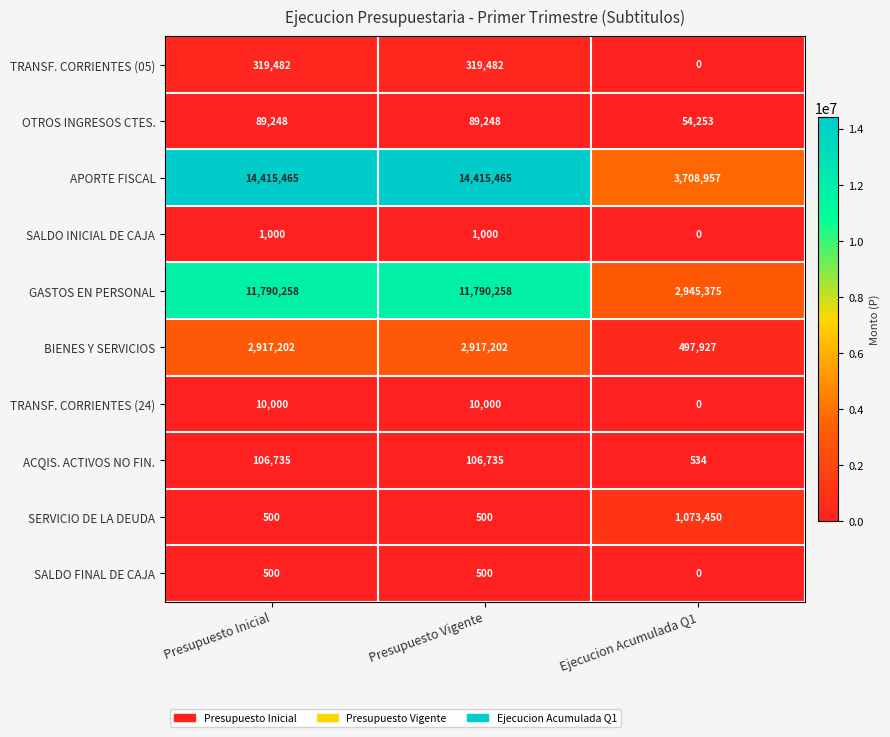

Between Presupuesto Inicial and Ejecucion Acumulada Q1, which series saw the biggest shift?

APORTE FISCAL